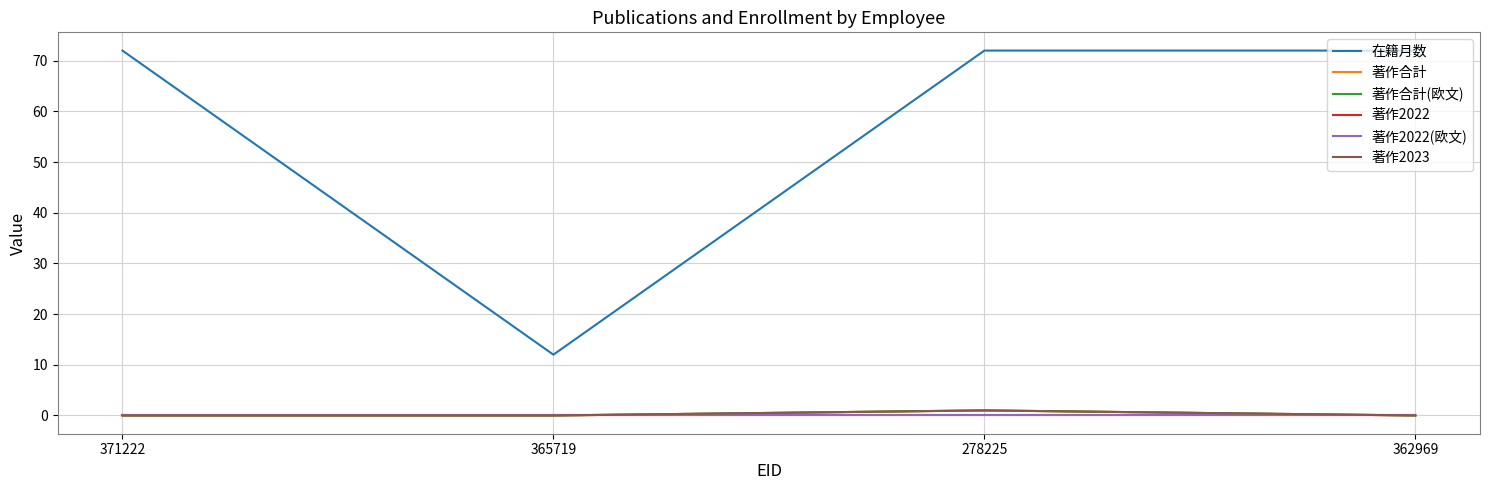

True or false: 著作合計(欧文) has more than 0 points higher than both neighbors.

True